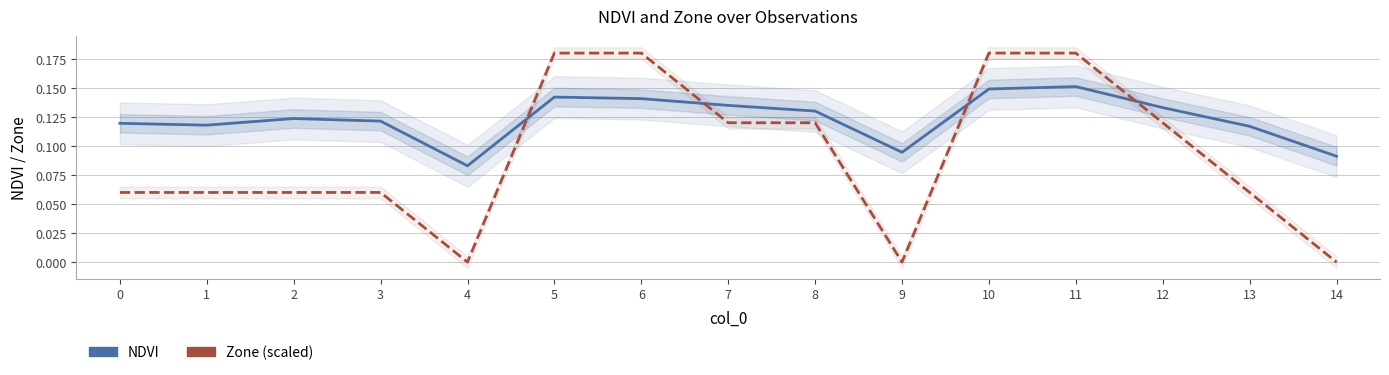

How many lines are shown in the chart?

2